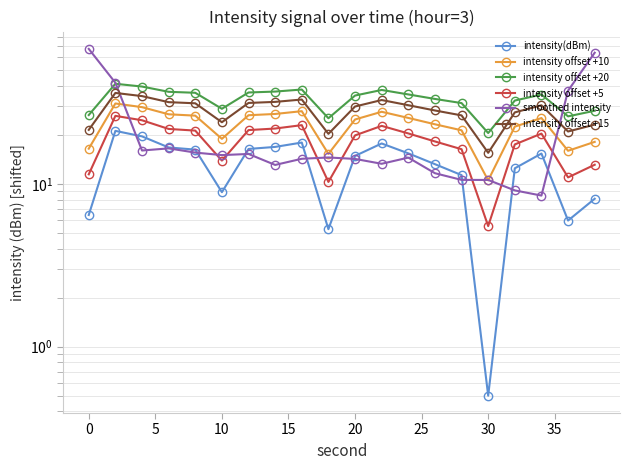

Reading right to left, what are all the values shown in this chart?

intensity(dBm): 8.1	5.9	15.3	12.5	0.5	11.3	13.2	15.4	17.7	14.8	5.3	17.9	16.8	16.4	8.9	16.2	16.7	19.6	21.1	6.4
intensity offset +10: 18.1	15.9	25.3	22.5	10.5	21.3	23.2	25.4	27.7	24.8	15.3	27.9	26.8	26.4	18.9	26.2	26.7	29.6	31.1	16.4
intensity offset +20: 28.1	25.9	35.3	32.5	20.5	31.3	33.2	35.4	37.7	34.8	25.3	37.9	36.8	36.4	28.9	36.2	36.7	39.6	41.1	26.4
intensity offset +5: 13.1	10.9	20.3	17.5	5.5	16.3	18.2	20.4	22.7	19.8	10.3	22.9	21.8	21.4	13.9	21.2	21.7	24.6	26.1	11.4
smoothed intensity: 63.8	37.3	8.5	9.1	10.6	10.6	11.6	14.5	13.3	14.2	14.5	14.2	13.1	15.2	15.0	15.5	16.5	16.0	41.7	67.4
intensity offset +15: 23.1	20.9	30.3	27.5	15.5	26.3	28.2	30.4	32.7	29.8	20.3	32.9	31.8	31.4	23.9	31.2	31.7	34.6	36.1	21.4